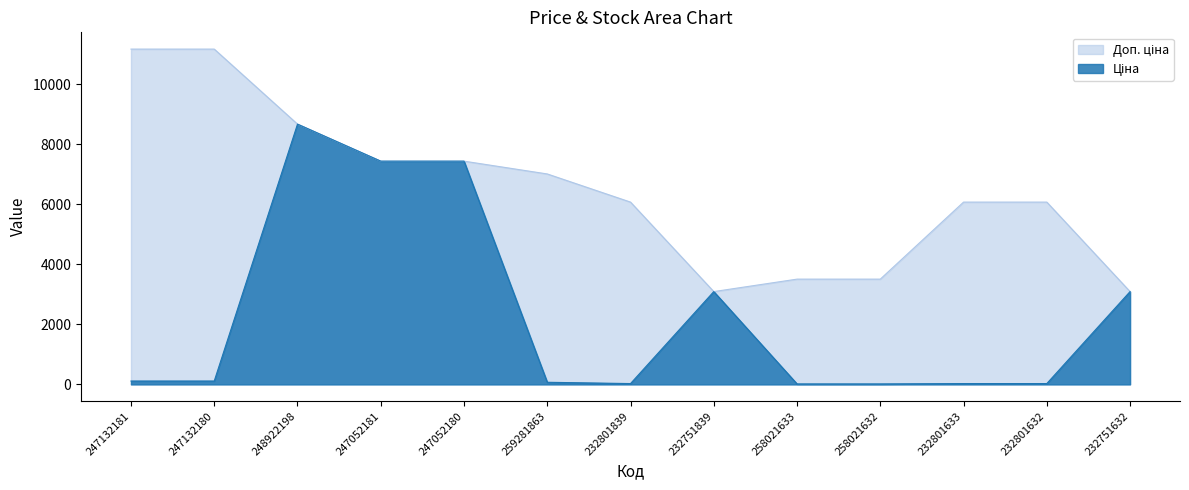

What is the average value of the Ціна series?

2317.7